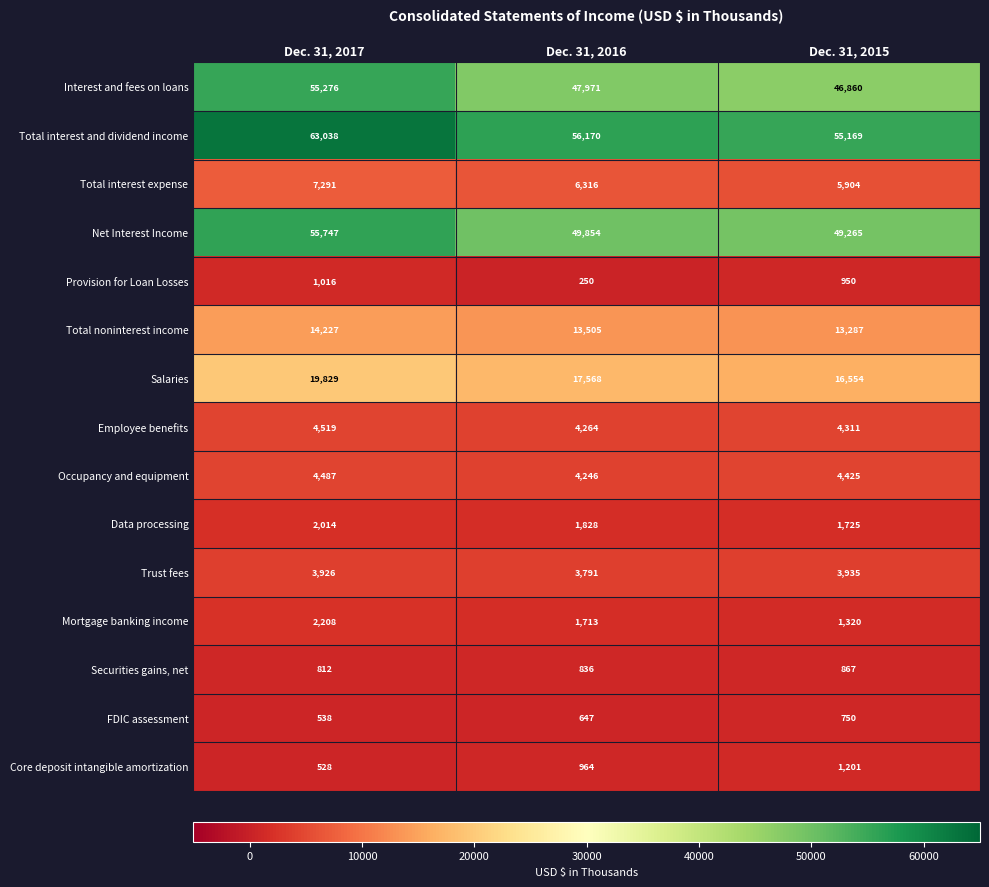

At how many categories does at least one series exceed 6467?

3